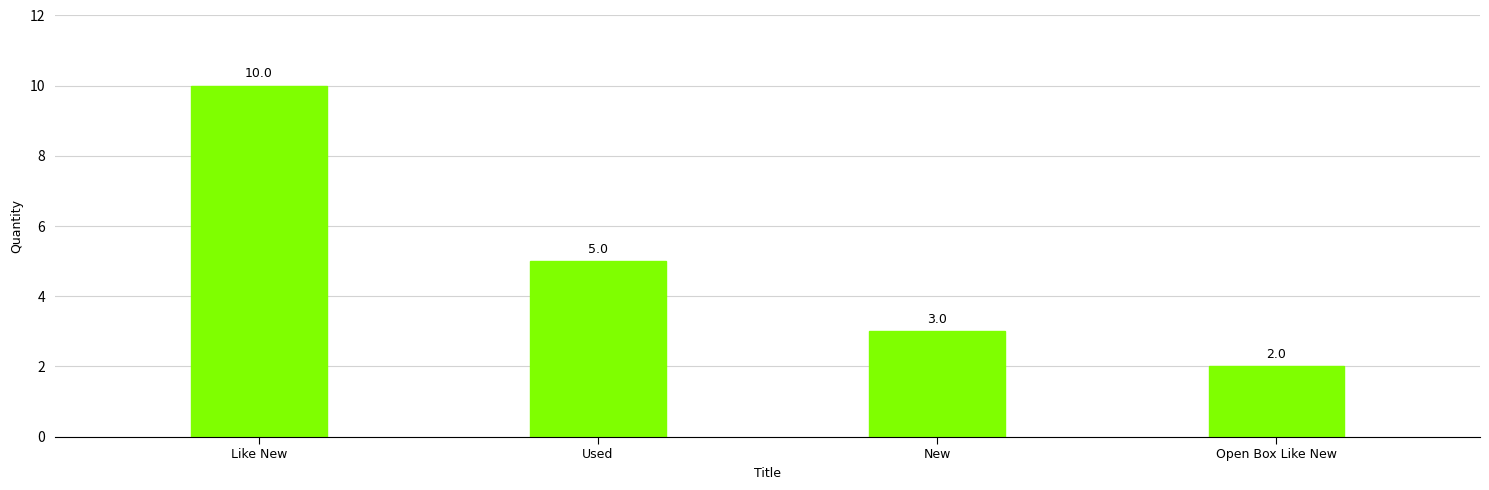

What is the smallest value displayed?

2